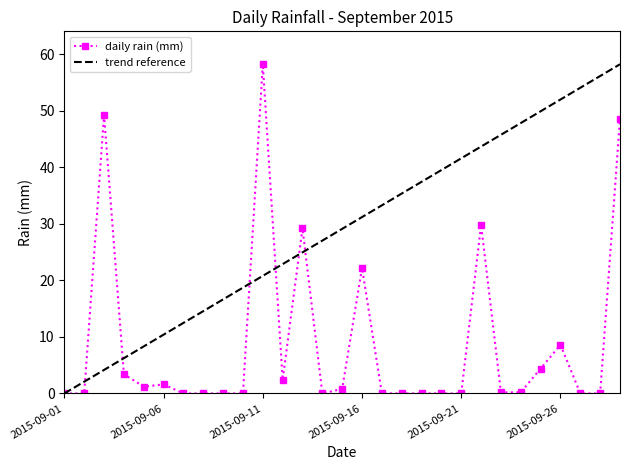

Which label corresponds to the largest value in the chart?

2015-09-11